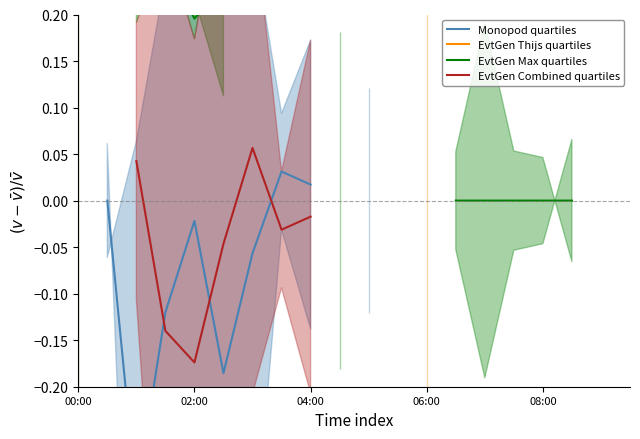

The EvtGen Thijs quartiles series shows nan at 7. True or false?

False